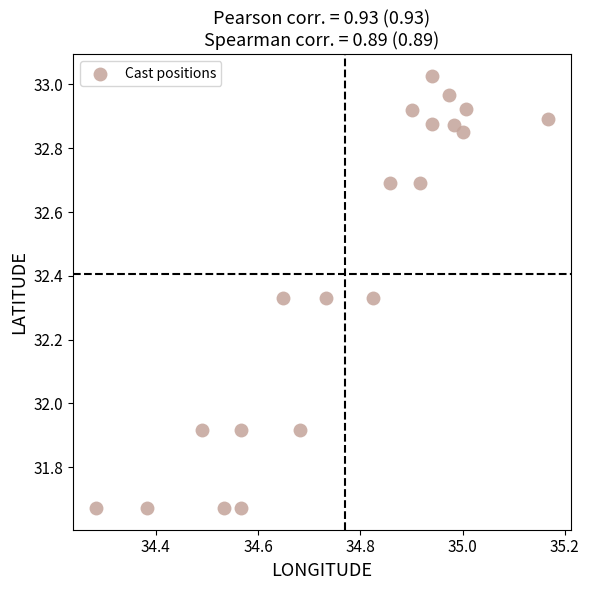

What is the range of X values (max minus min)?

0.9